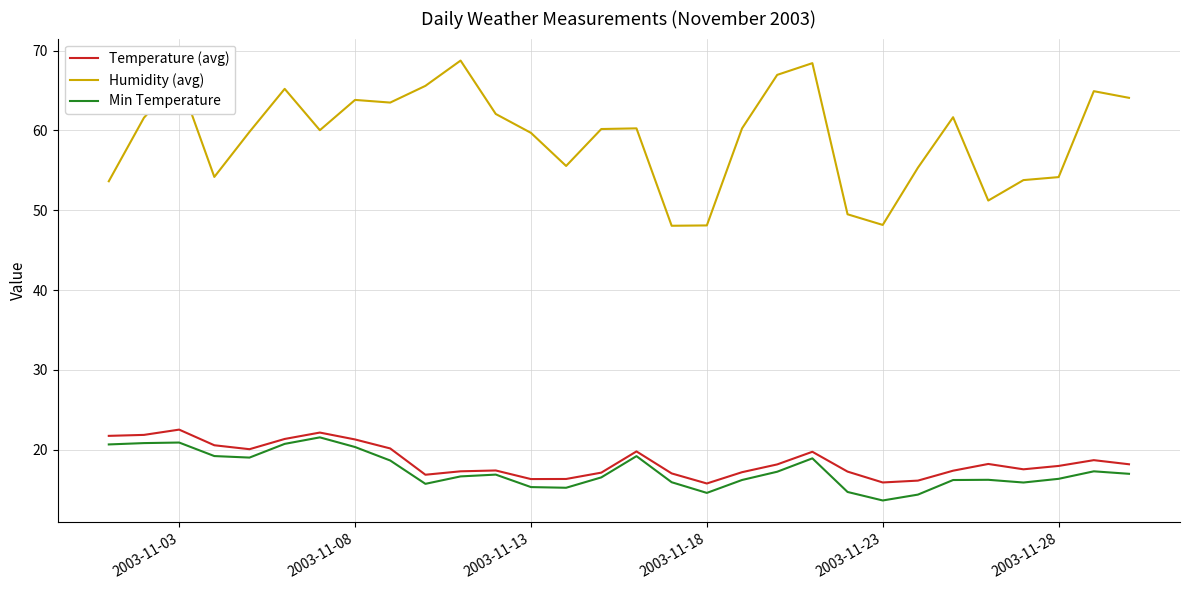

Which series has the largest total across all categories?

Humidity (avg)